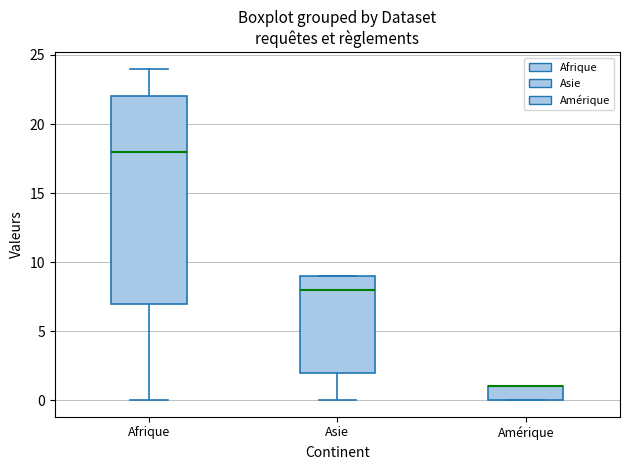

Comparing the boxes themselves (not the whiskers), which one is the tallest?

Afrique